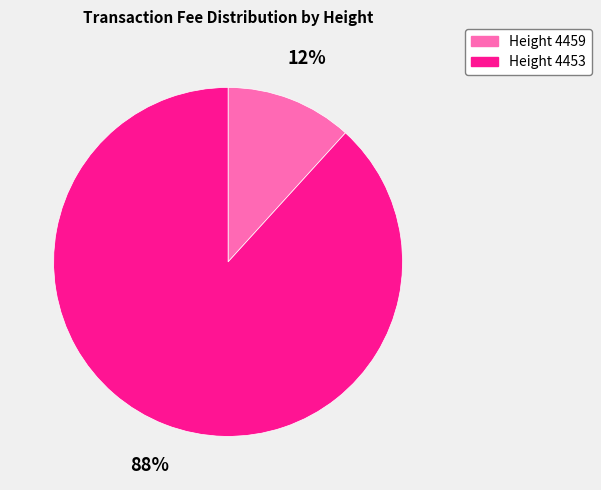

How many slices are in this pie chart?

2